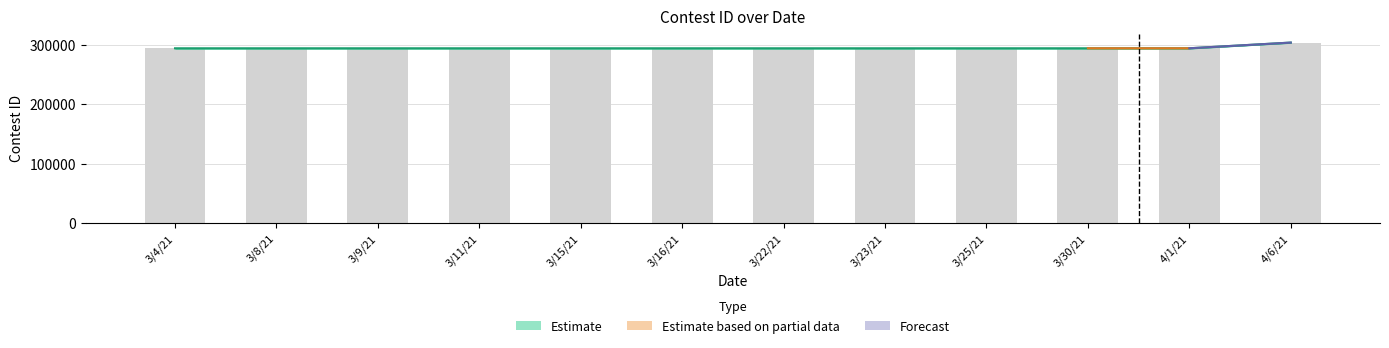

What is the value of the 10th bar from the left?

293850